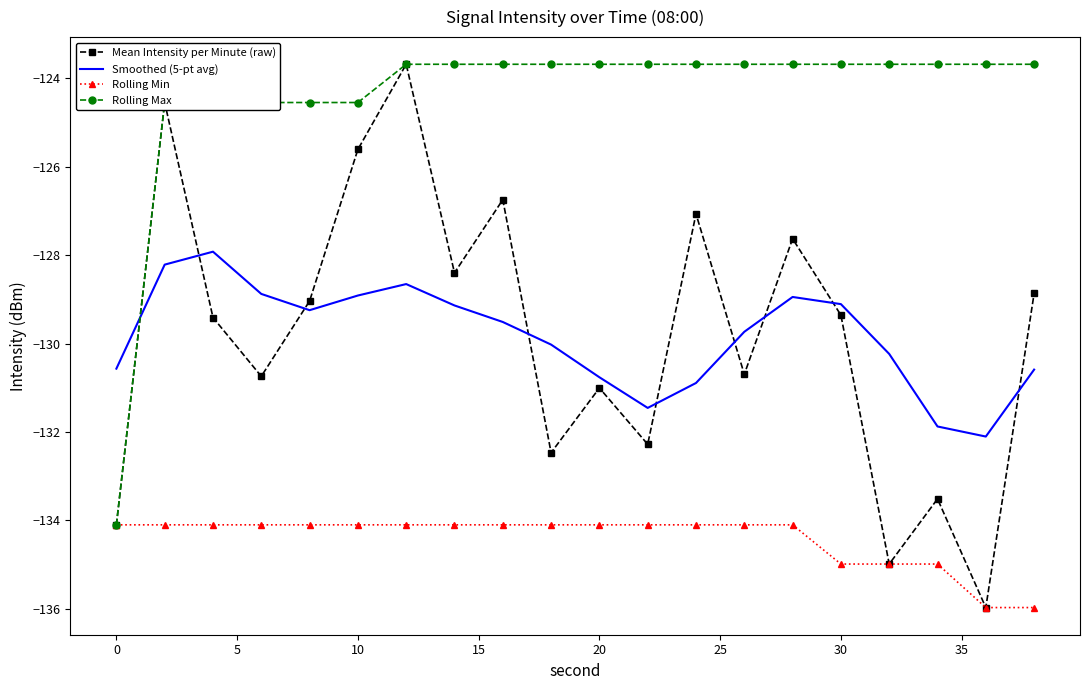

What is the greatest value displayed?

-123.7